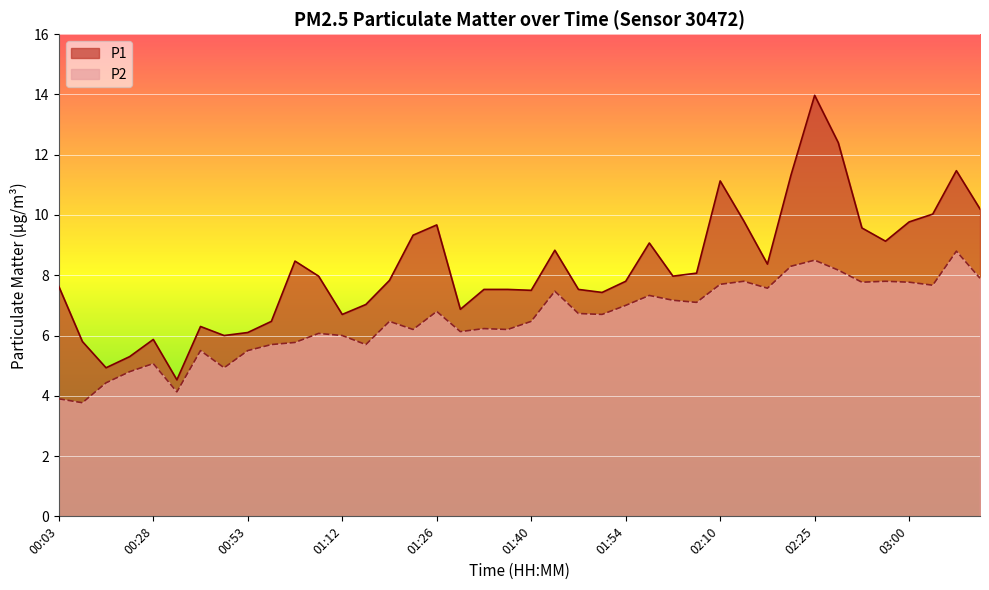

At which category is the sum across all series the highest?

02:25